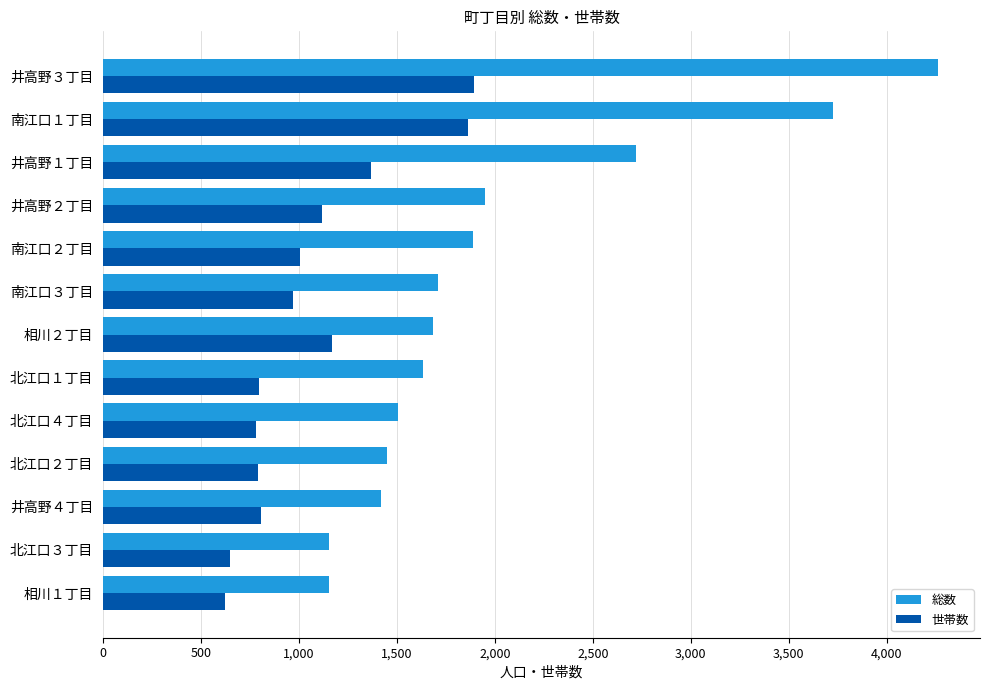

What is the difference between the maximum and minimum values in the 世帯数 series?

1269